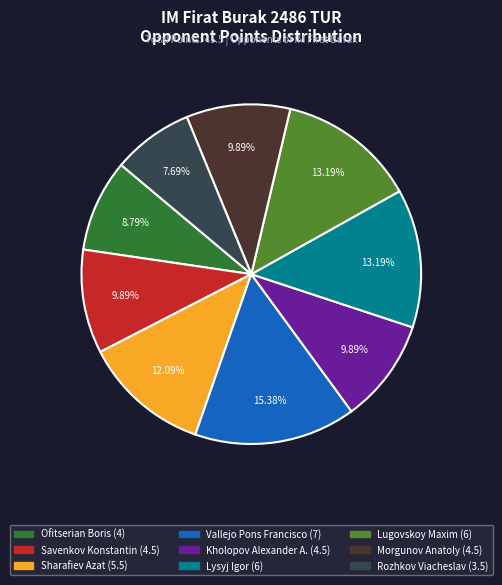

Does any single category account for the majority?

No